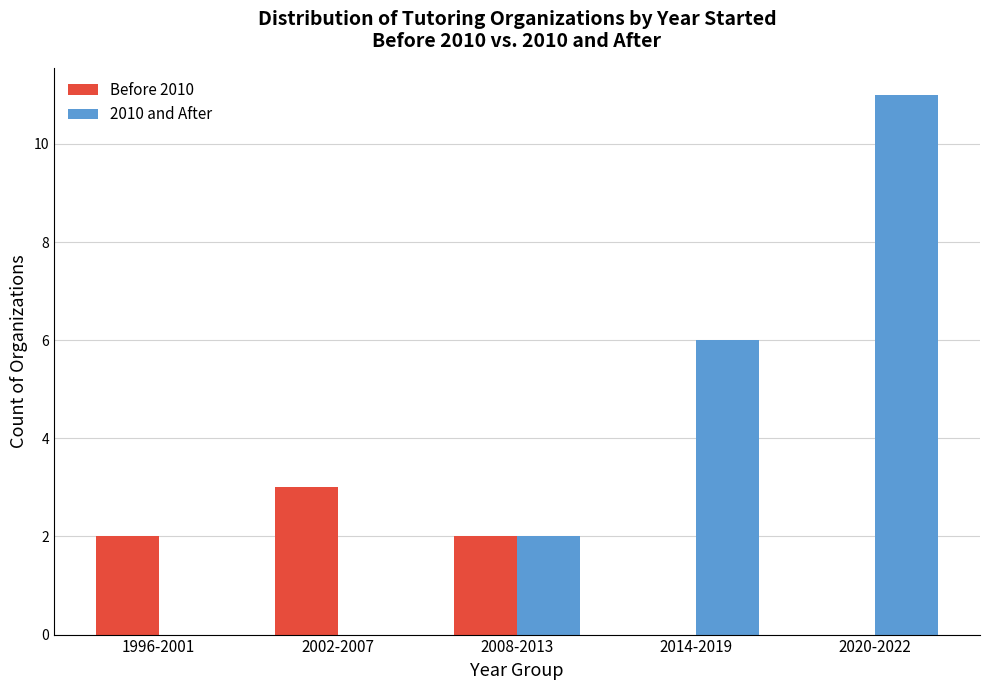

Reading right to left, extract all data points from this chart.

Before 2010: 2020-2022=0	2014-2019=0	2008-2013=2	2002-2007=3	1996-2001=2
2010 and After: 2020-2022=11	2014-2019=6	2008-2013=2	2002-2007=0	1996-2001=0